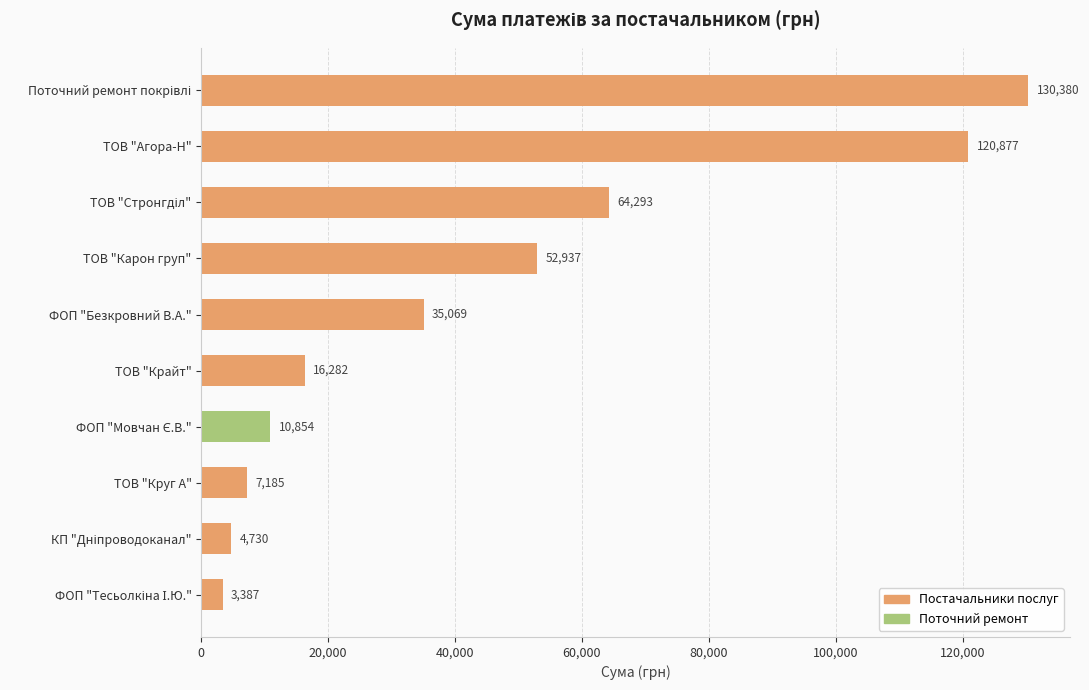

Which has a higher value, ТОВ "Карон груп" or ФОП "Безкровний В.А."?

ТОВ "Карон груп"